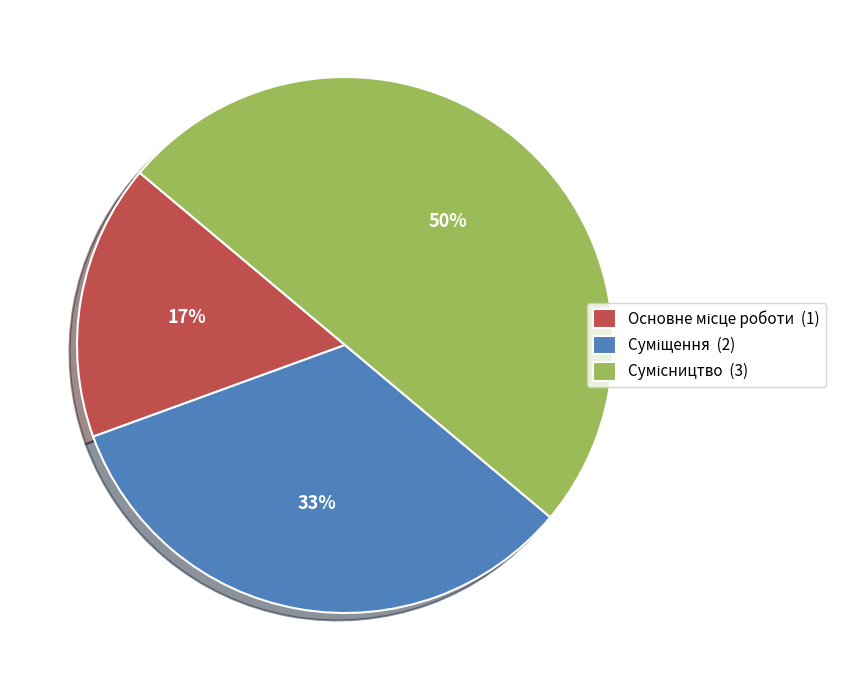

To the nearest percent, what is the difference between the largest and smallest slice percentages?

33%